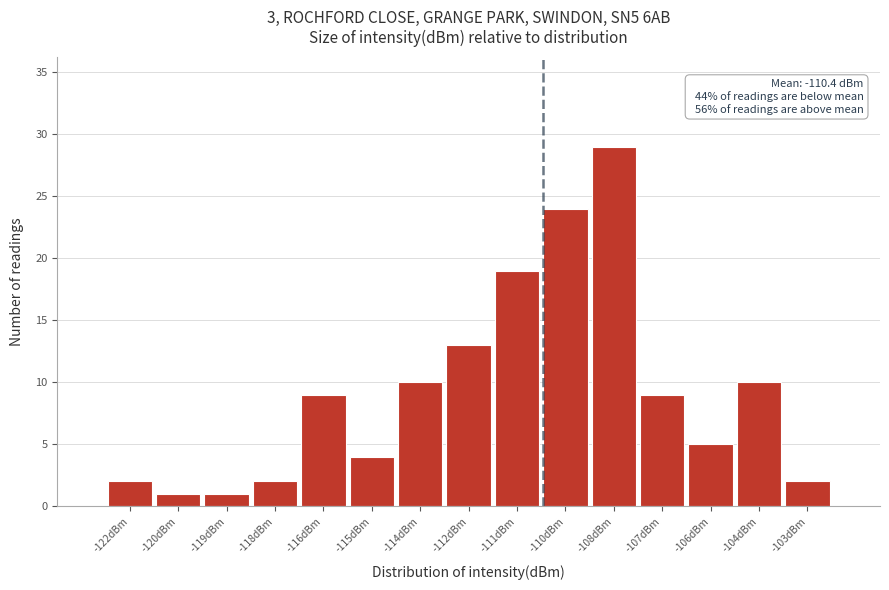

Reading left to right, list all the values displayed in this chart.

-122dBm=2	-120dBm=1	-119dBm=1	-118dBm=2	-116dBm=9	-115dBm=4	-114dBm=10	-112dBm=13	-111dBm=19	-110dBm=24	-108dBm=29	-107dBm=9	-106dBm=5	-104dBm=10	-103dBm=2